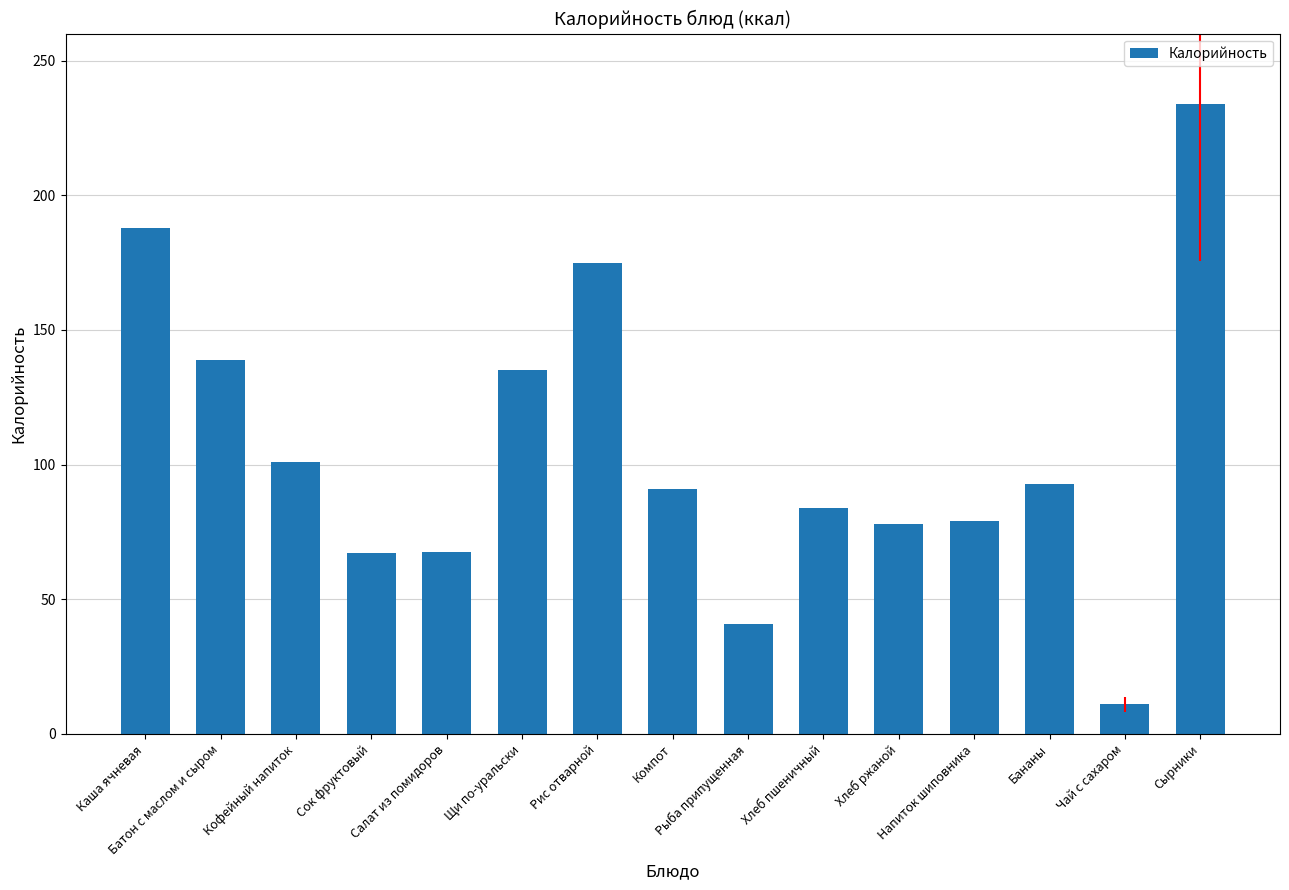

What is the value of the 6th bar from the left?

135.0